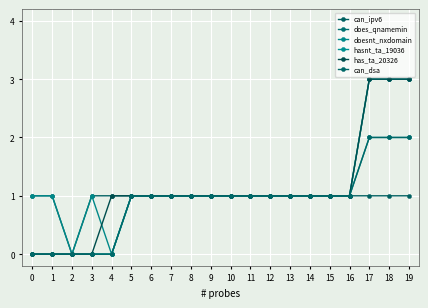

At how many categories does at least one series exceed 0?

19